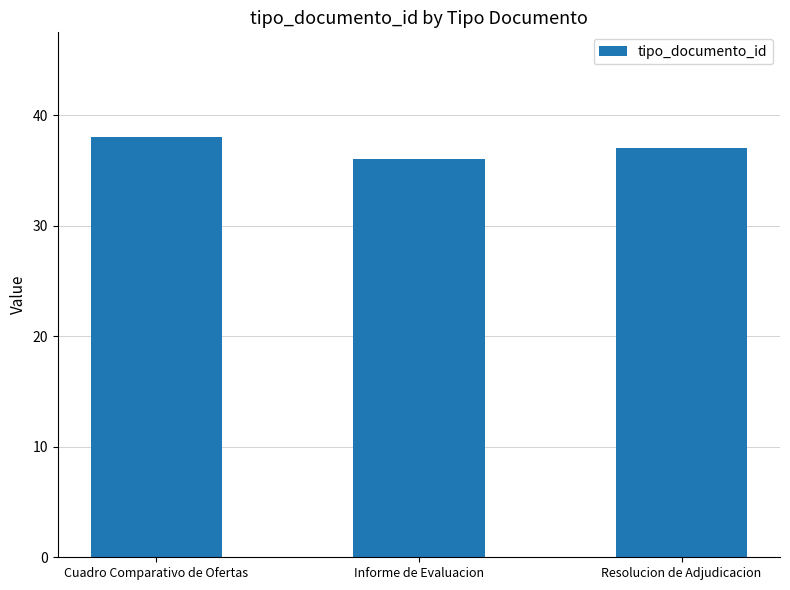

Are the bars grouped side by side (vs. stacked)?

No